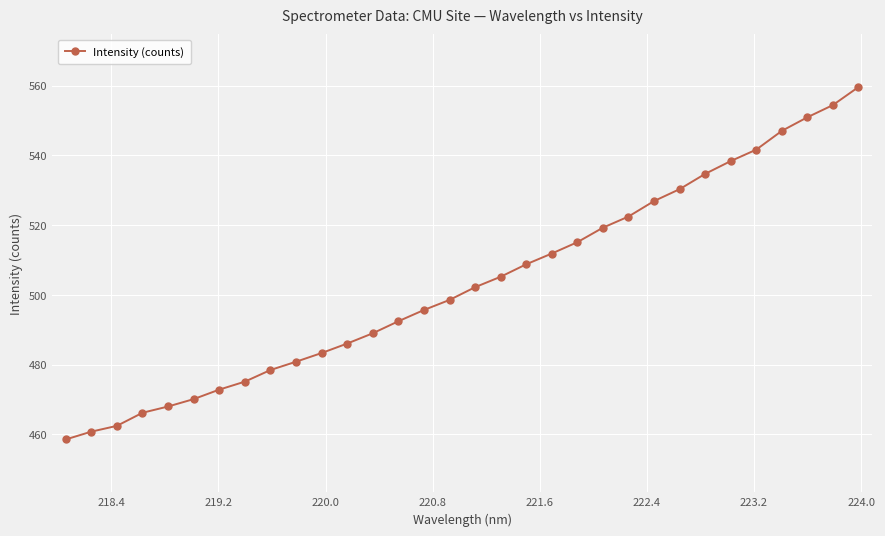

What is the average value?

503.4